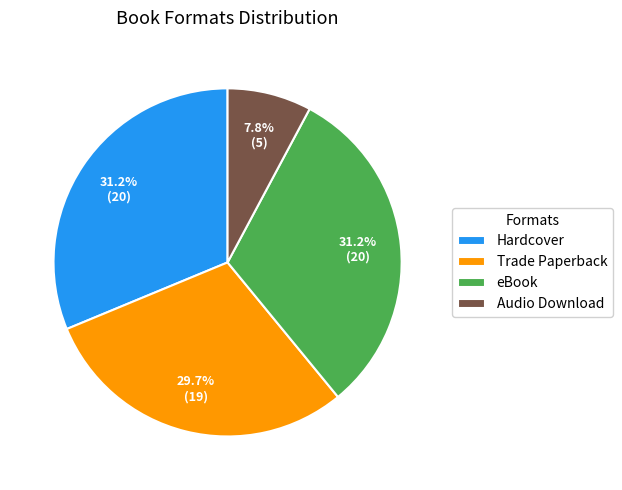

Approximately how many times larger is the value at Trade Paperback compared to Audio Download?

3.8